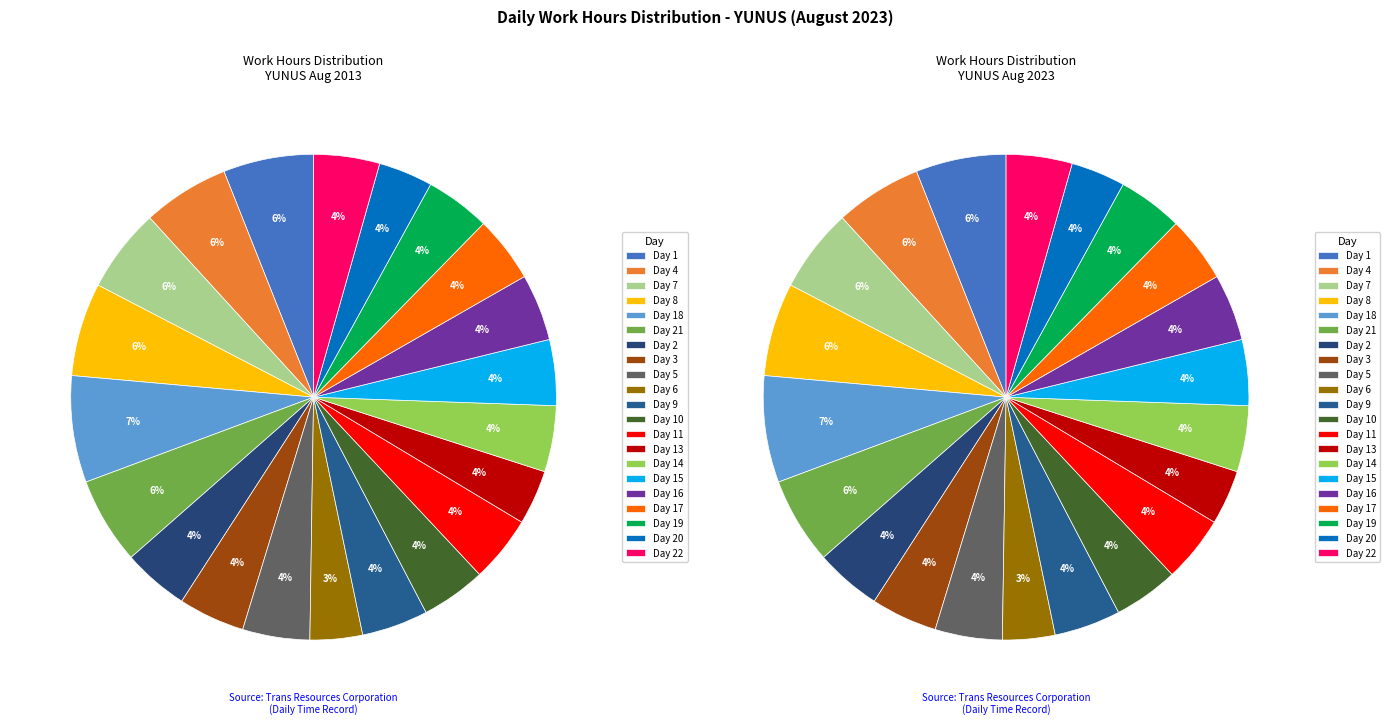

Does Day 1 represent more than half of the total?

No